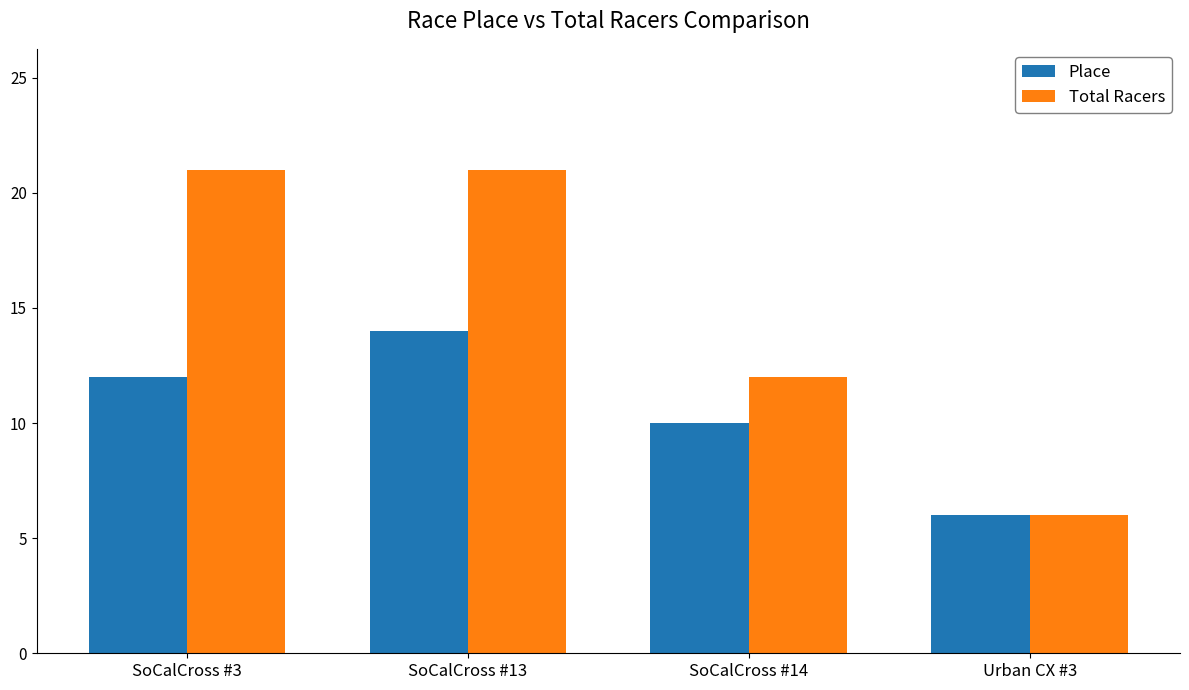

At which label is Place closest to 10?

SoCalCross #14